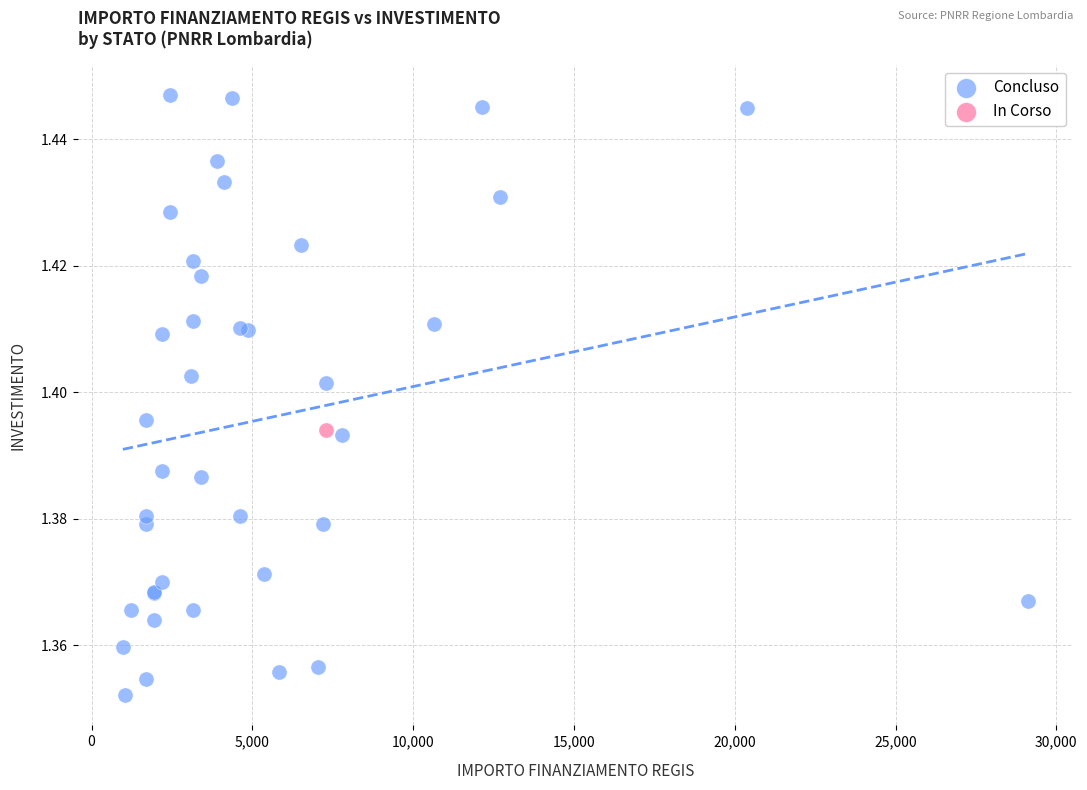

What are all the series names shown in the legend?

Concluso, In Corso